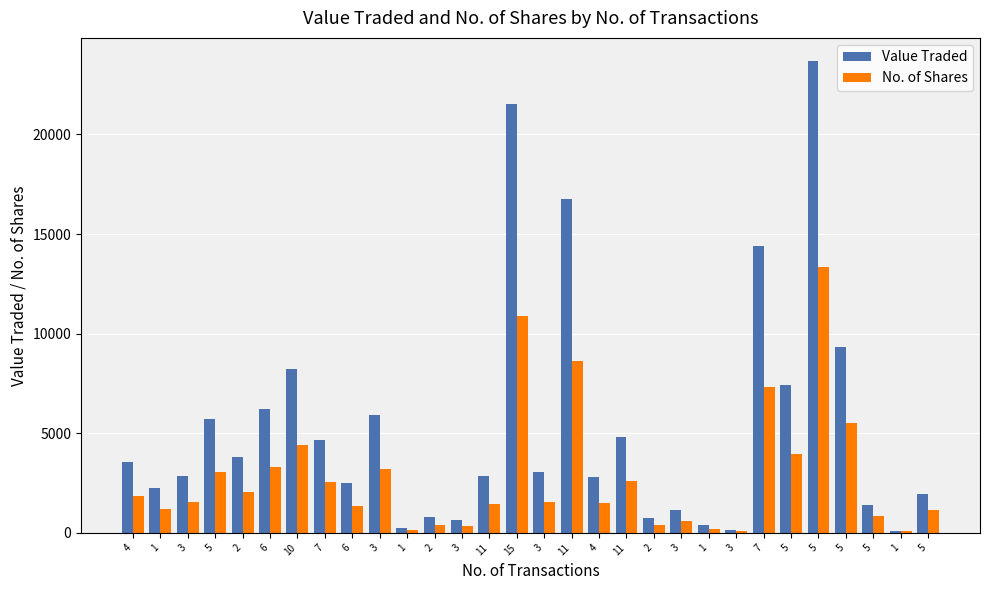

What value does the Value Traded series have at 11, to the nearest 100?

2800